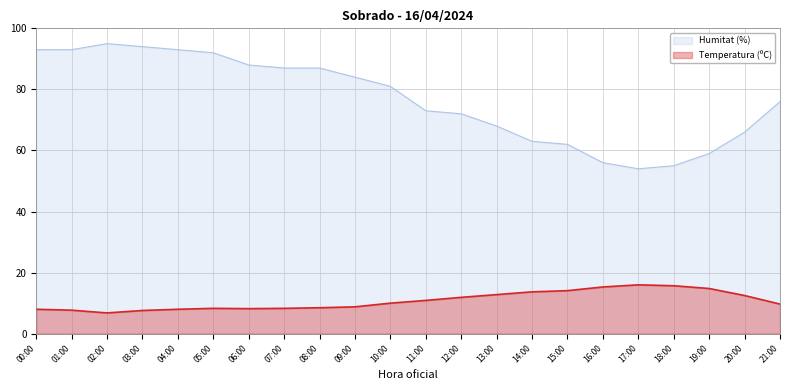

What is the spread (max minus min) of values at 21:00?

66.3